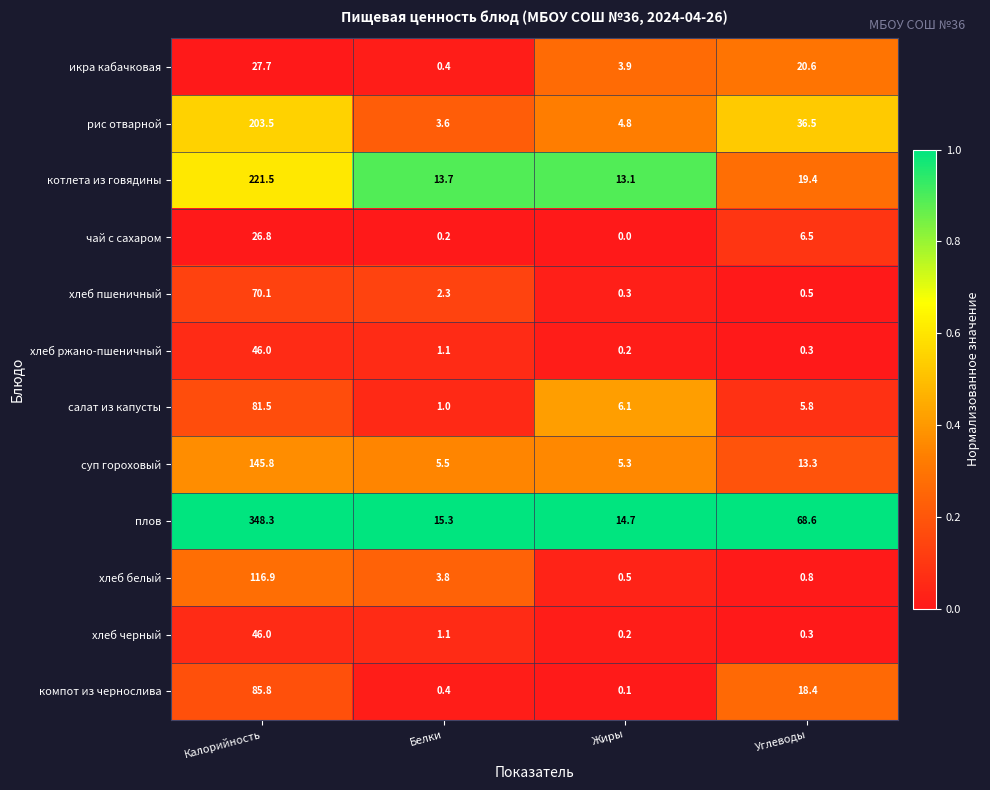

Which series has the largest range (max minus min)?

плов